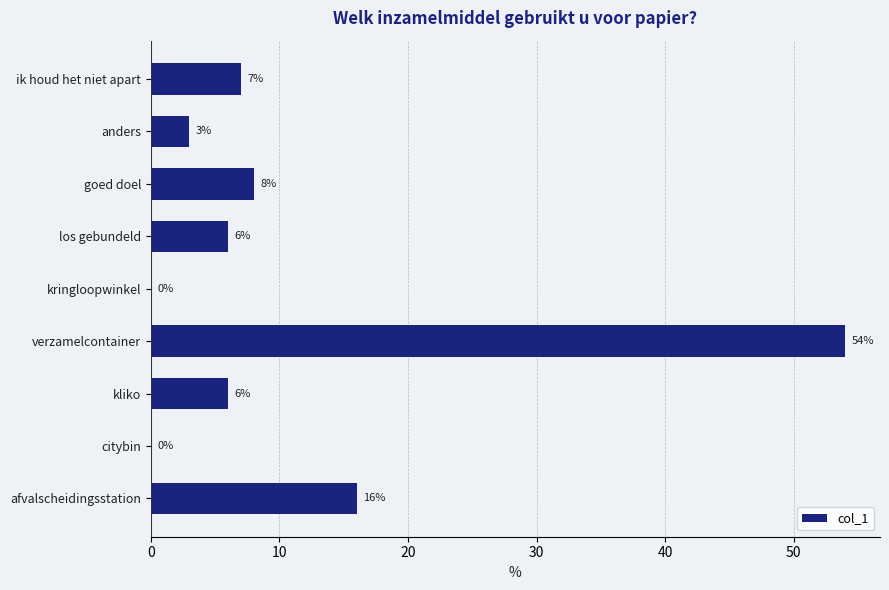

What is the change in value from verzamelcontainer to kringloopwinkel?

-54